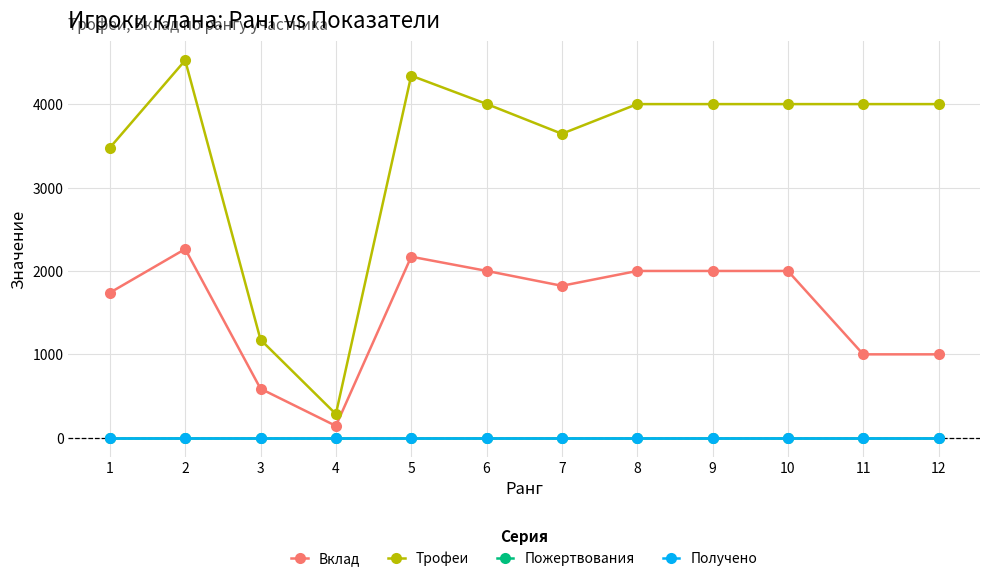

Which series changed the most between 5 and 6?

Трофеи